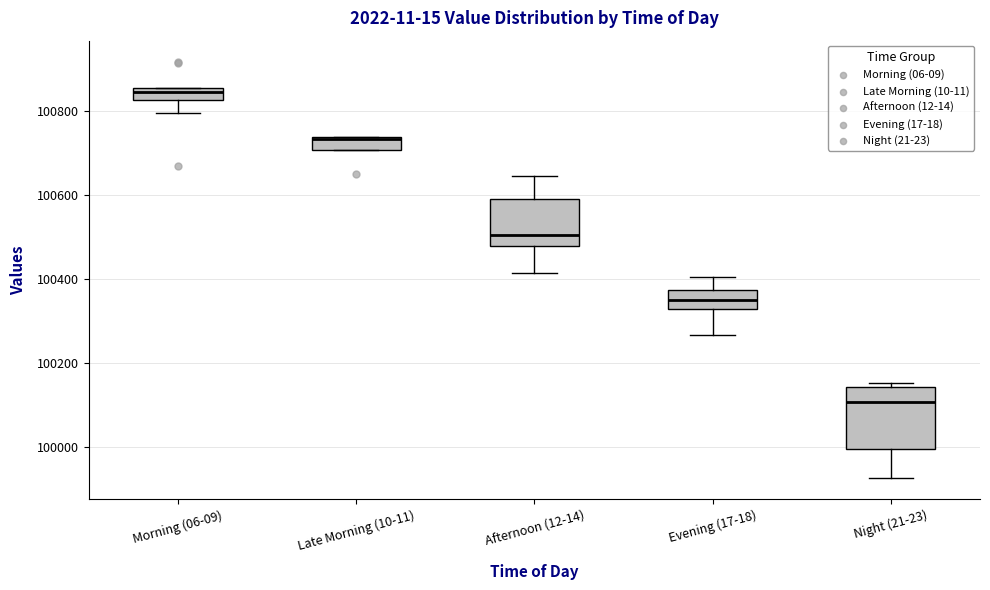

Which box has the highest median line?

Morning (06-09)